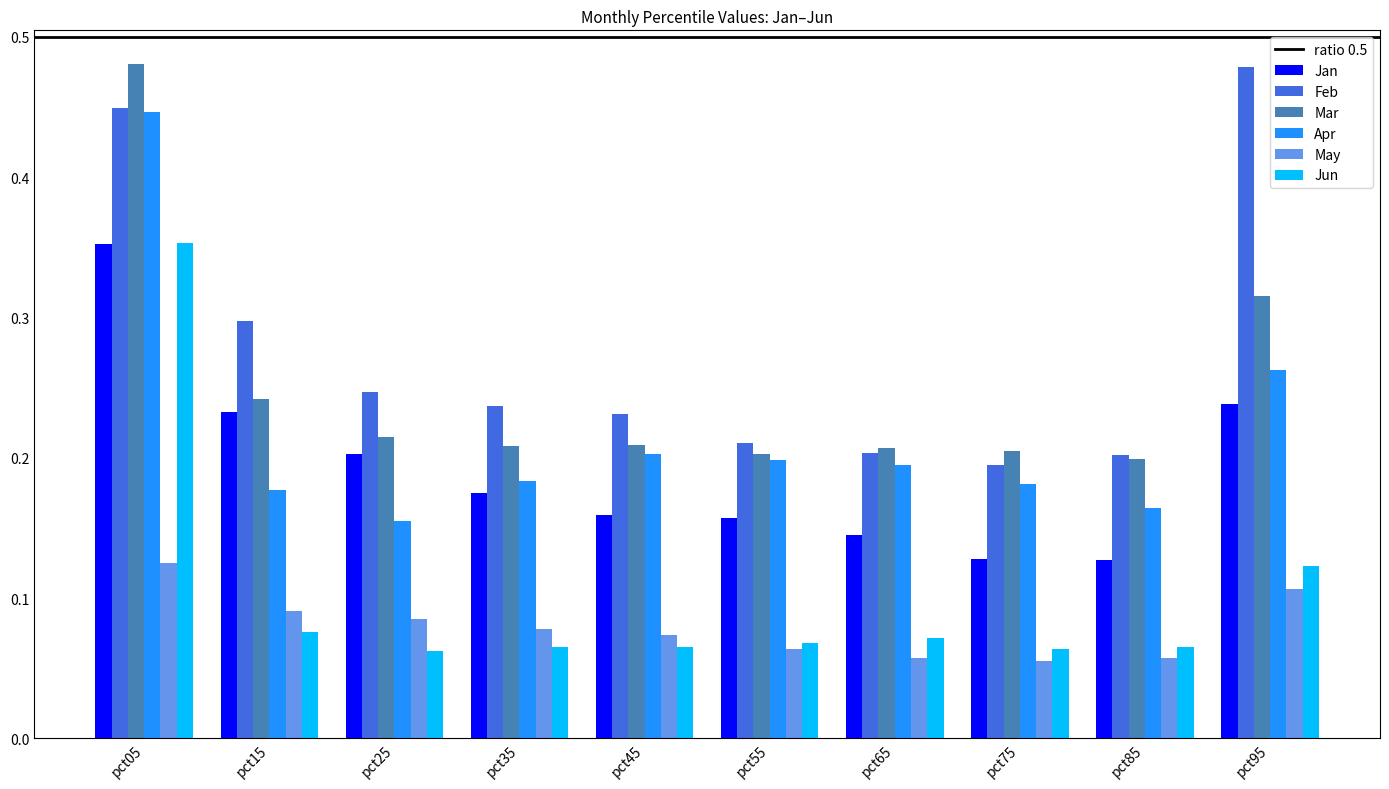

The value of Jun at pct25 is 0.0. True or false?

False